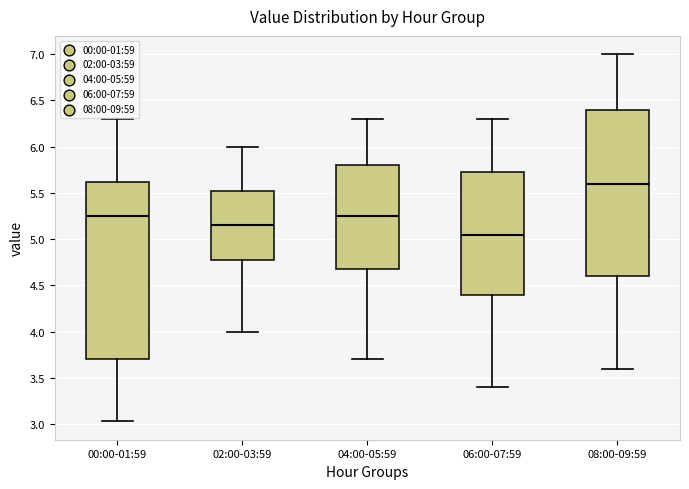

Reading left to right, read every box against the y-axis: the position of its median line, the range the box covers, and the ends of its whiskers. The values are not printed on the chart, so give them approximately, as read against the axis.

00:00-01:59: median 5.25, box 3.70 to 5.60, whiskers 3.05 to 6.30
02:00-03:59: median 5.15, box 4.80 to 5.55, whiskers 4.00 to 6.00
04:00-05:59: median 5.25, box 4.70 to 5.80, whiskers 3.70 to 6.30
06:00-07:59: median 5.05, box 4.40 to 5.75, whiskers 3.40 to 6.30
08:00-09:59: median 5.60, box 4.60 to 6.40, whiskers 3.60 to 7.00